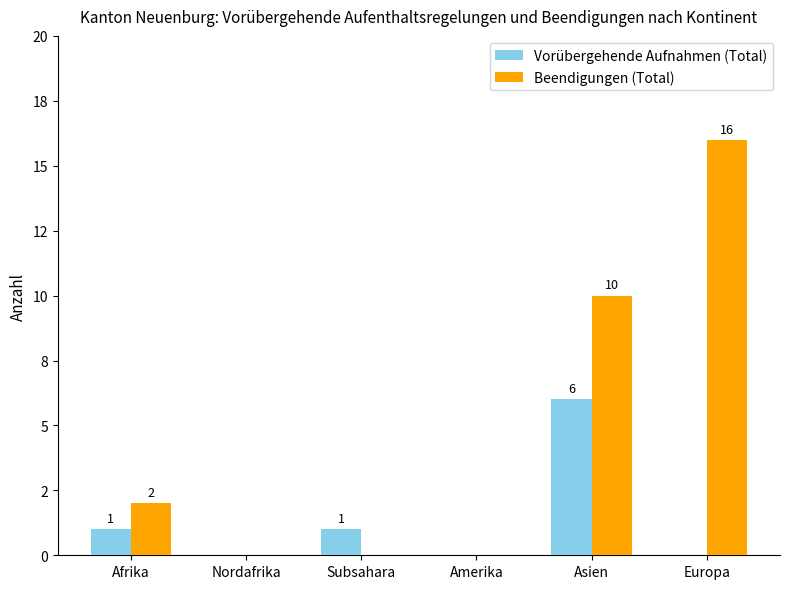

Rank the series at Amerika from lowest to highest value.

Vorübergehende Aufnahmen (Total), Beendigungen (Total)